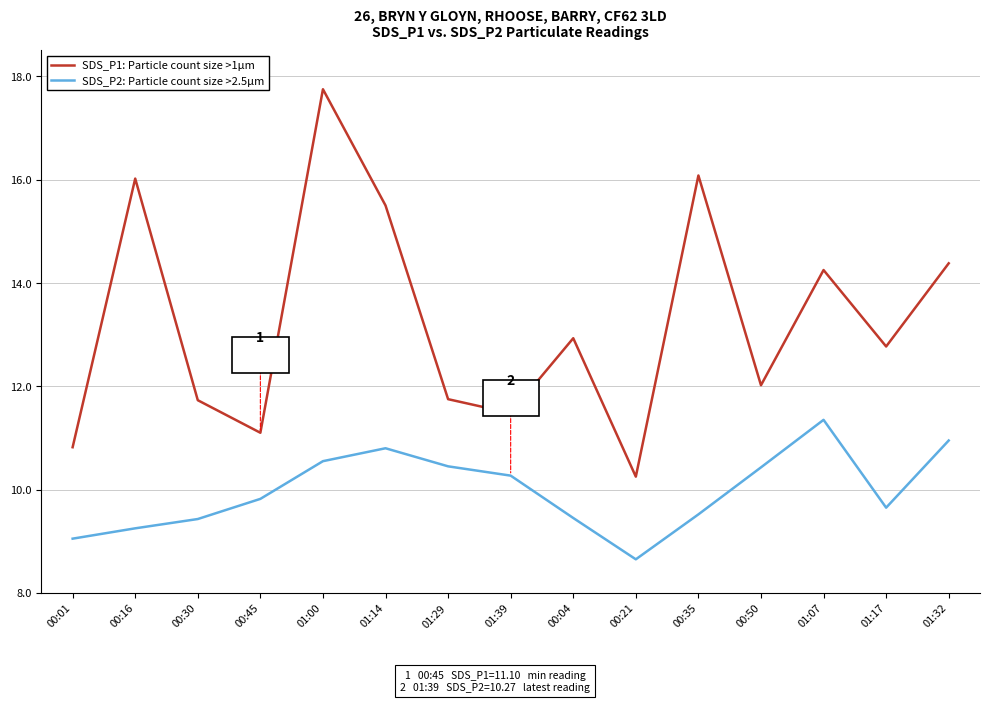

Which label corresponds to the smallest value in the chart?

00:21